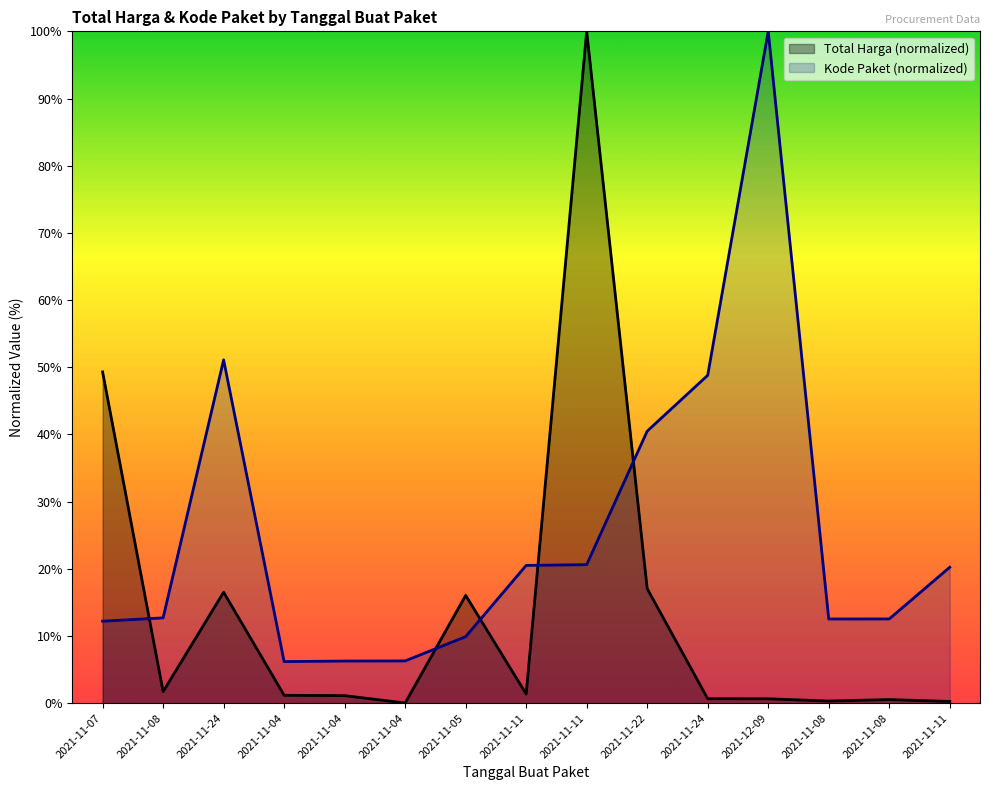

Which series has the largest range (max minus min)?

Total Harga (normalized)